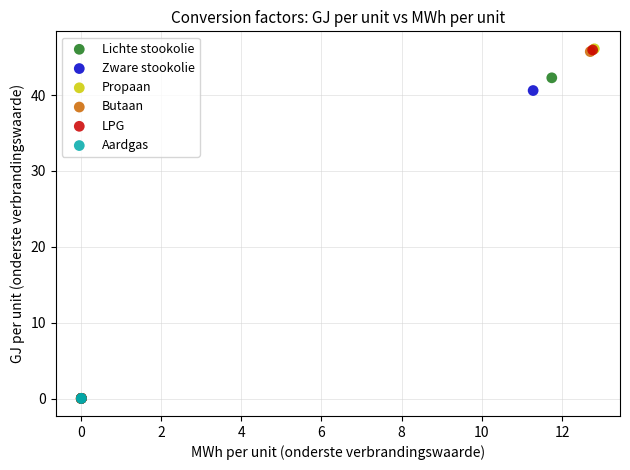

Which series has the largest Y range (max minus min)?

Propaan